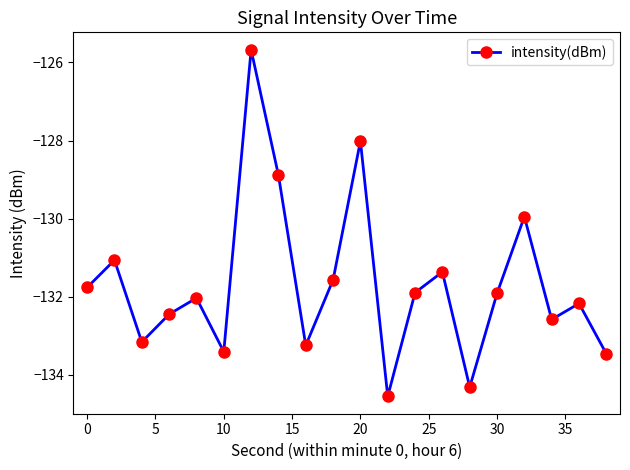

What is the average value?

-131.7